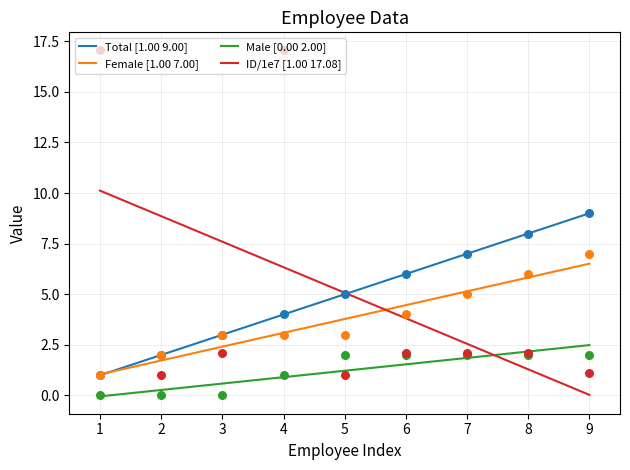

Is the value of ID/1e7 [1.00 17.08] at 1 greater than the value of Female [1.00 7.00] at 1?

Yes